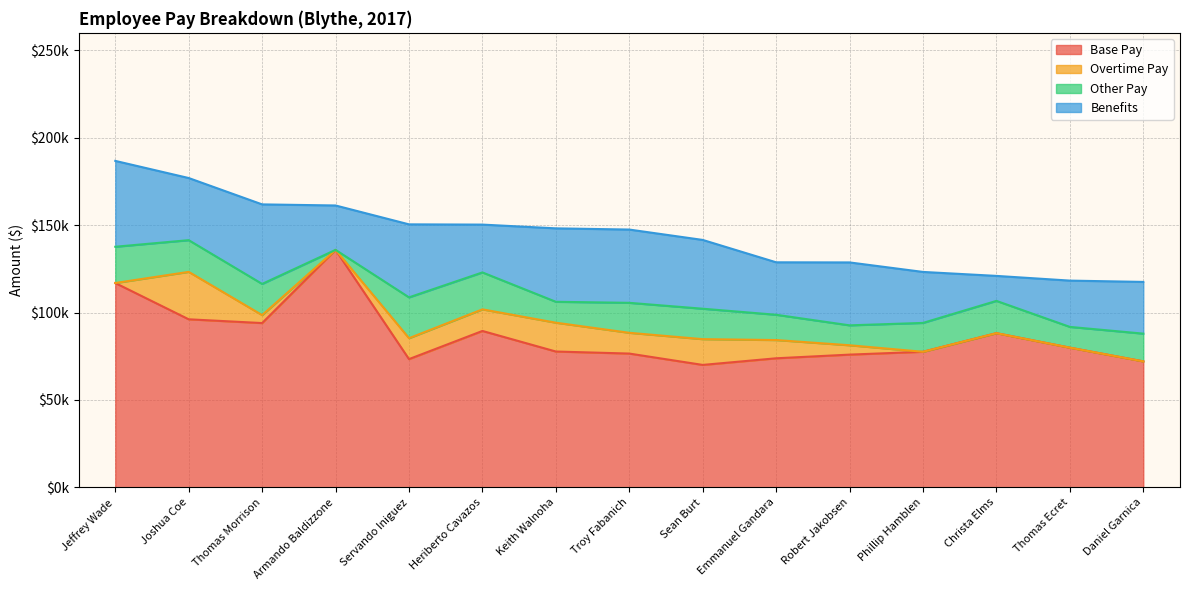

At which category does the chart reach its minimum across all series?

Jeffrey Wade